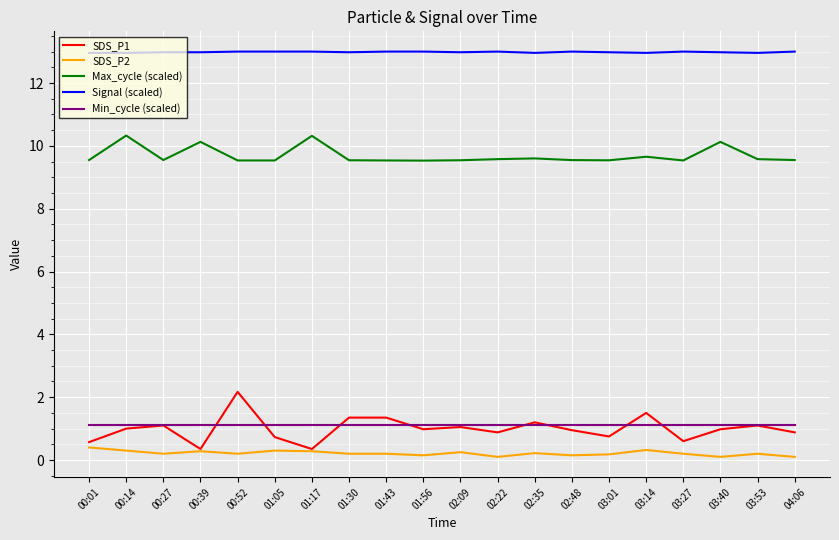

What is the greatest value displayed?

13.0